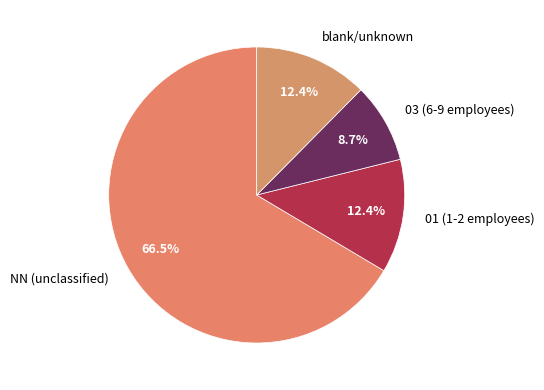

Which slice is the smallest?

03 (6-9 employees)